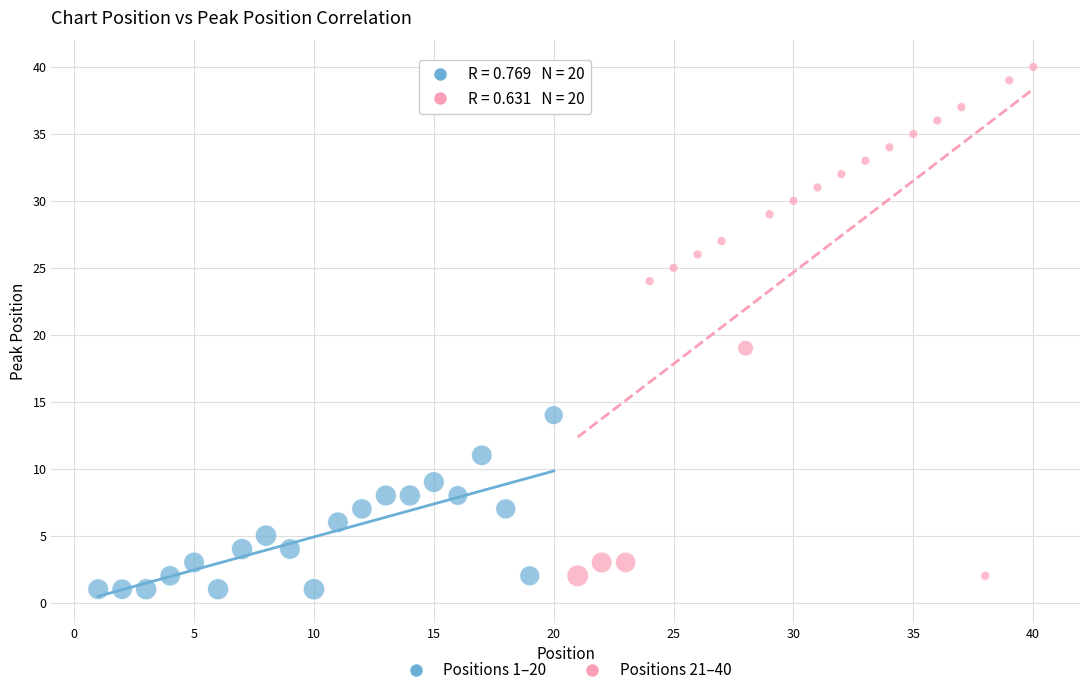

Which series has the widest spread of Y values?

Positions 21–40